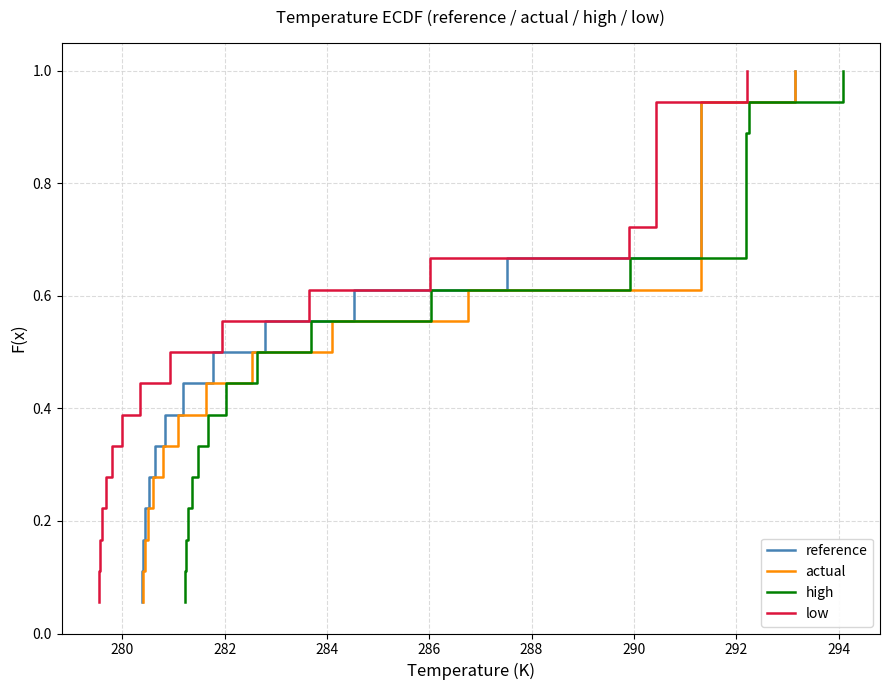

At how many categories does at least one series exceed 0?

18